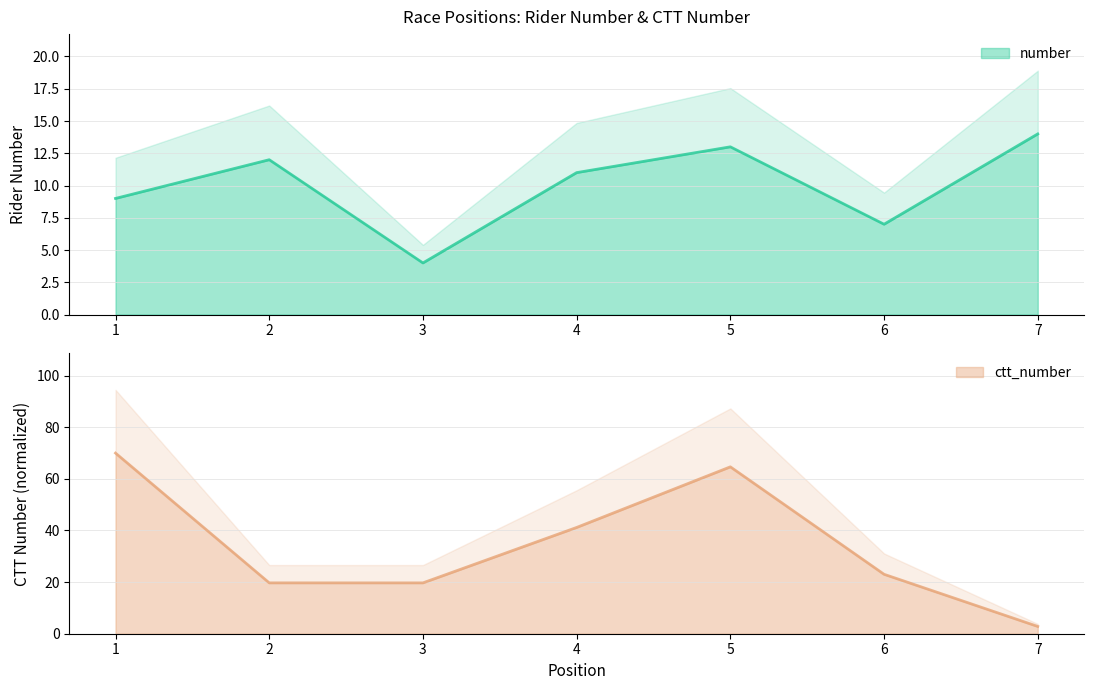

Where do number and ctt_number first cross each other?

6 and 7